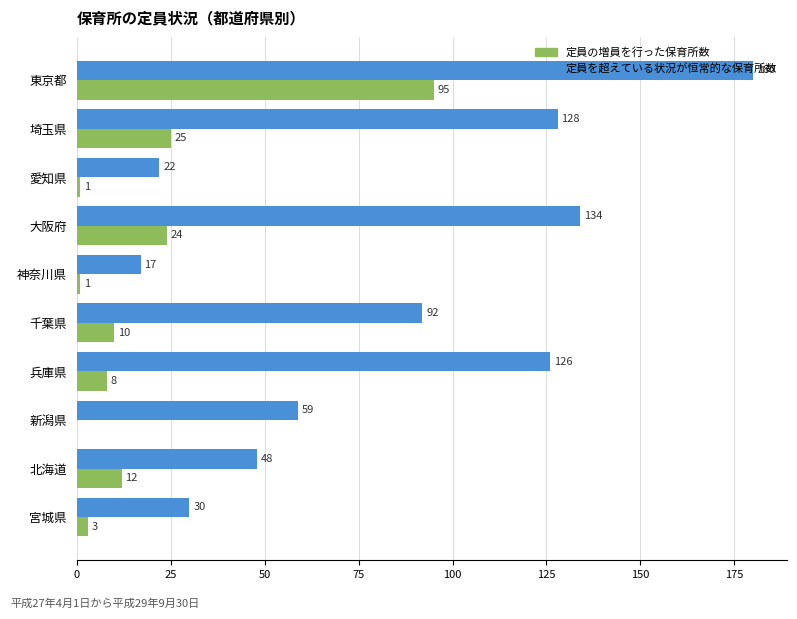

Which series changed the most between 千葉県 and 兵庫県?

定員を超えている状況が恒常的な保育所数